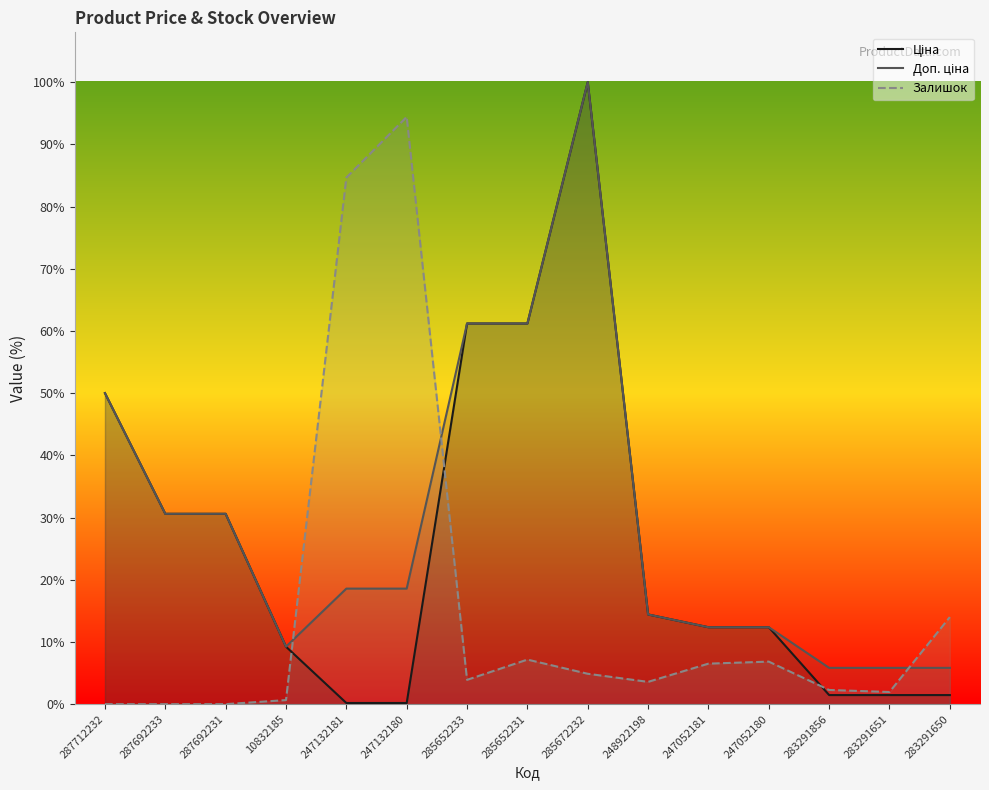

What position from the right is 285652233?

9